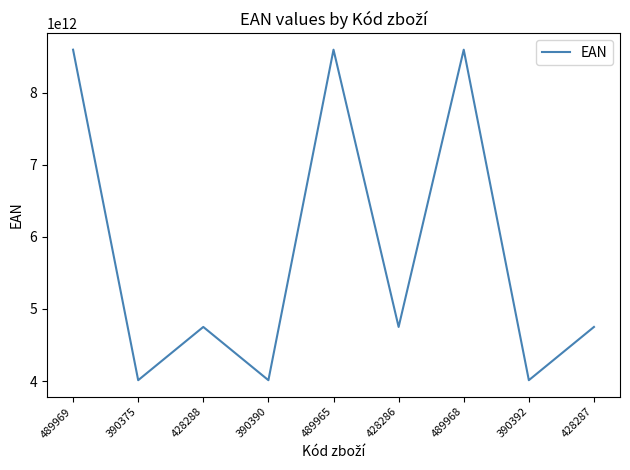

What is the greatest value displayed?

8594032856831